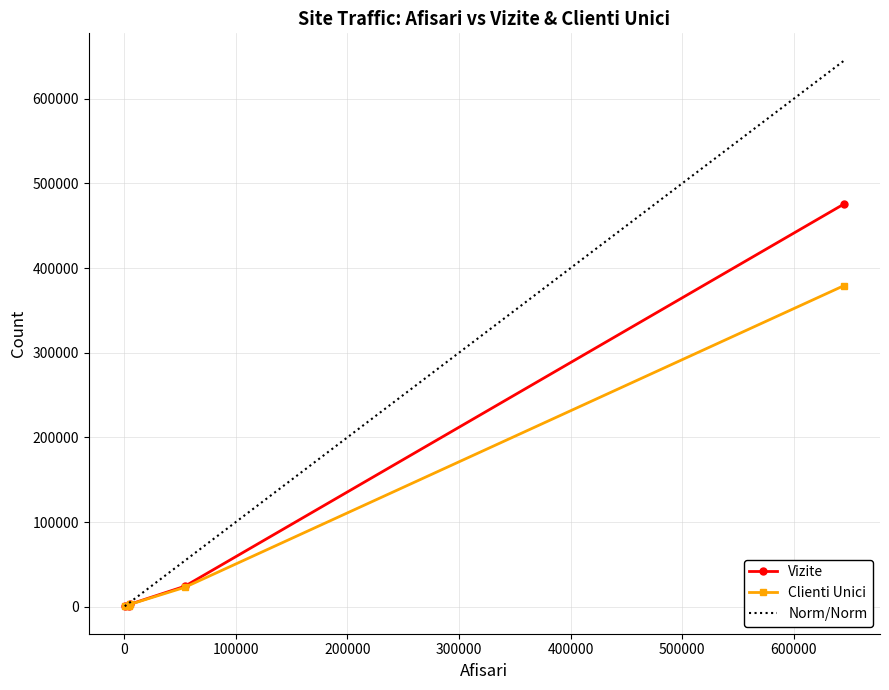

True or false: Vizite has a value of 2898 at 4.

True